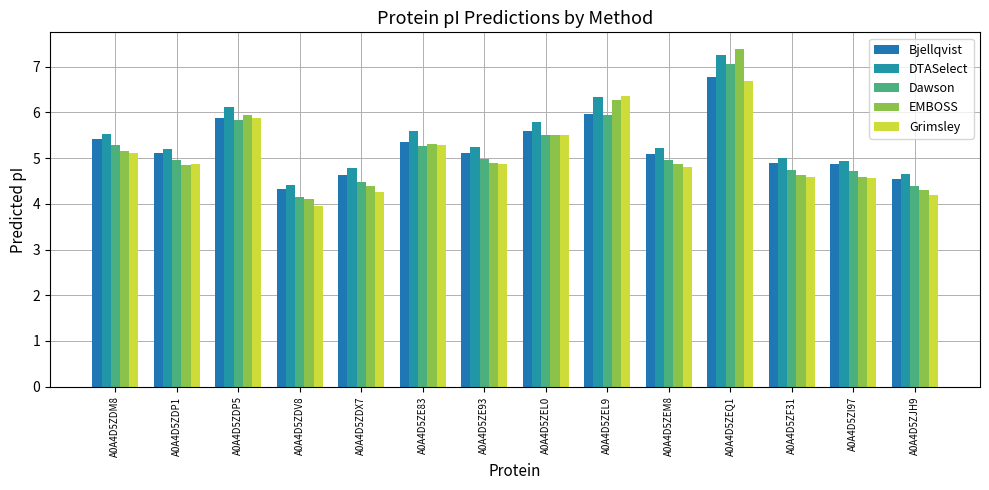

What position from the left is A0A4D5ZDM8?

1